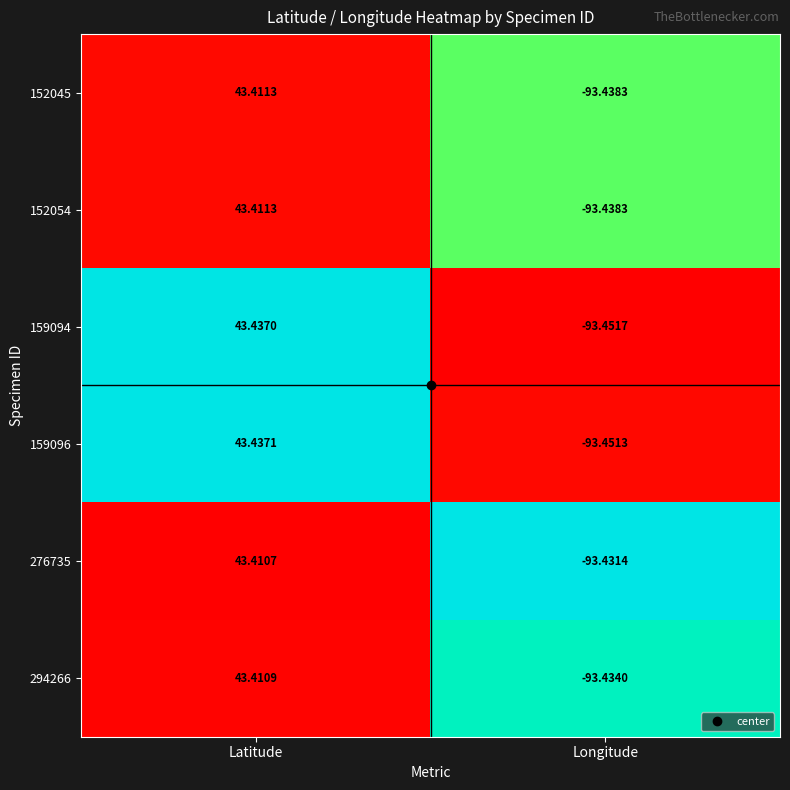

At which label does 152054 reach its minimum?

Longitude